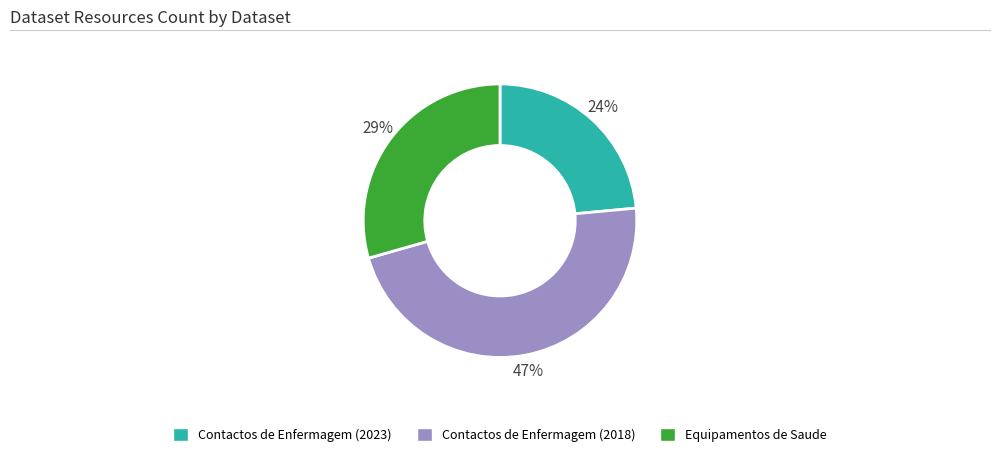

To the nearest percent, what portion does Contactos de Enfermagem (2018) represent?

47%